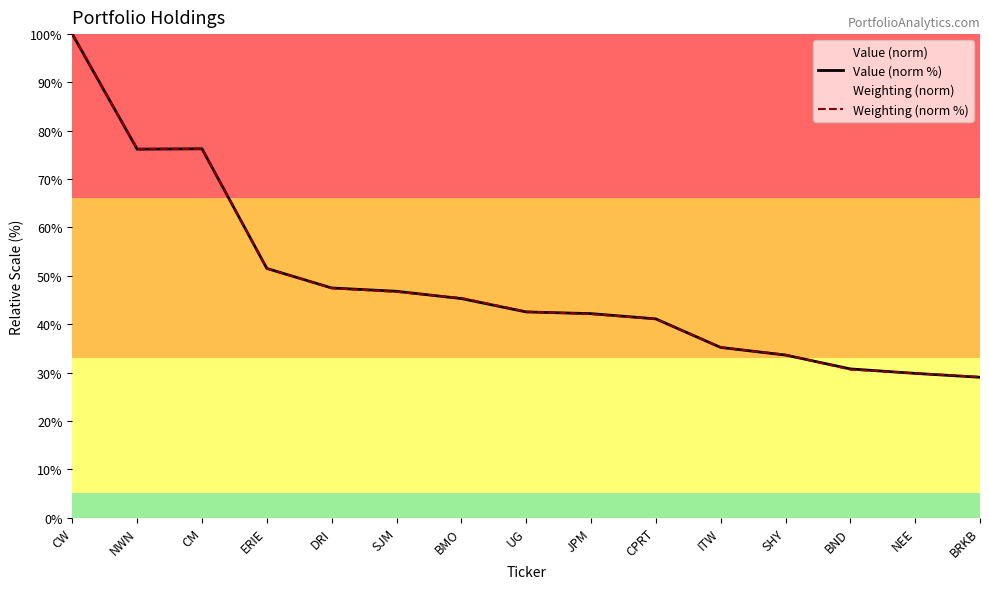

At which label does Value (norm %) reach its peak?

CW